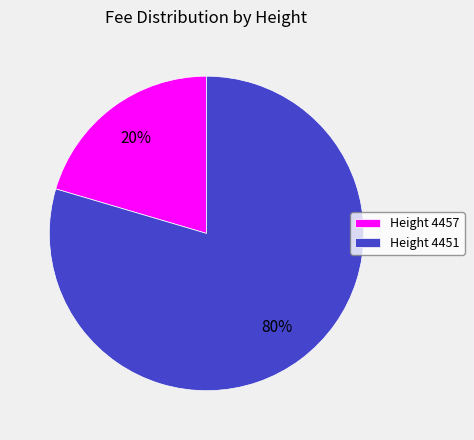

Is the sum of Height 4457 and Height 4451 greater than half?

Yes